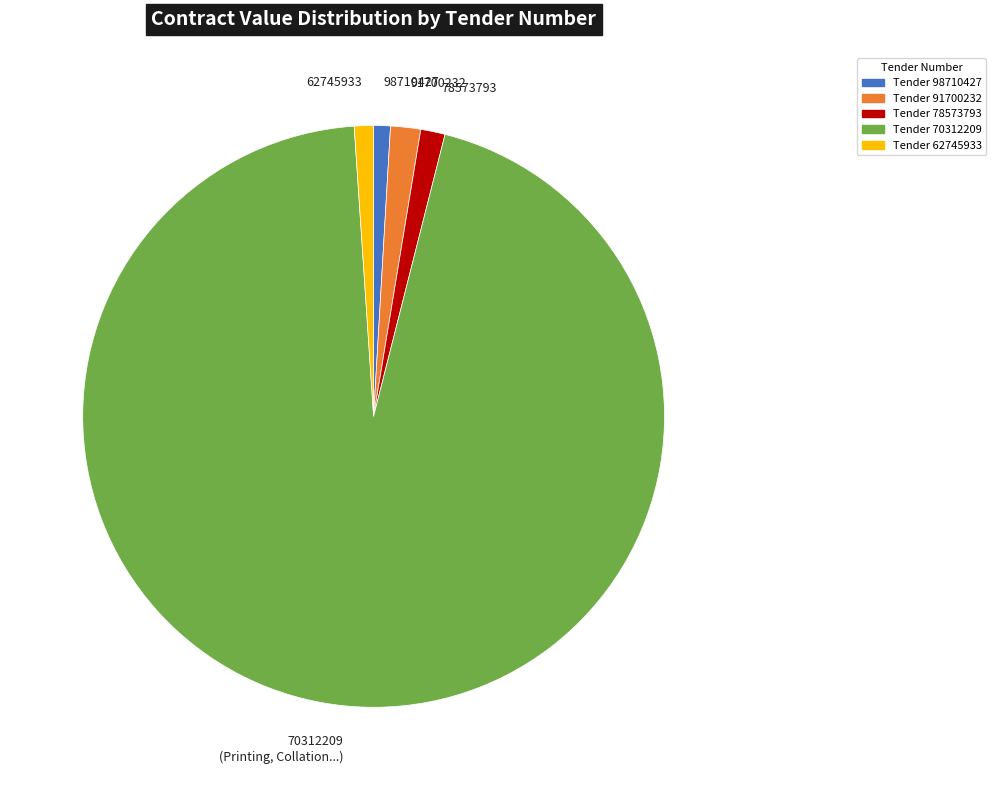

Approximately how many times larger is the value at 70312209 (Printing, Collation...) compared to 91700232?

57.0